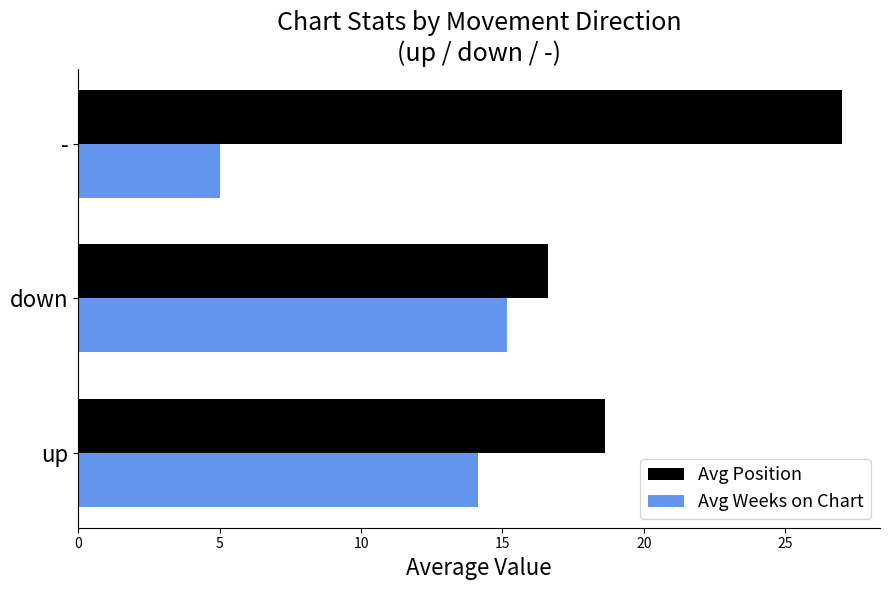

Which label corresponds to the largest value in the chart?

-